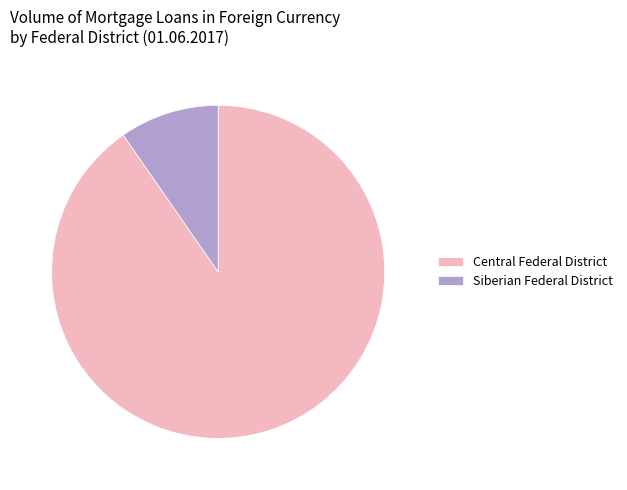

The Siberian Federal District slice represents 10% of the pie. True or false?

True